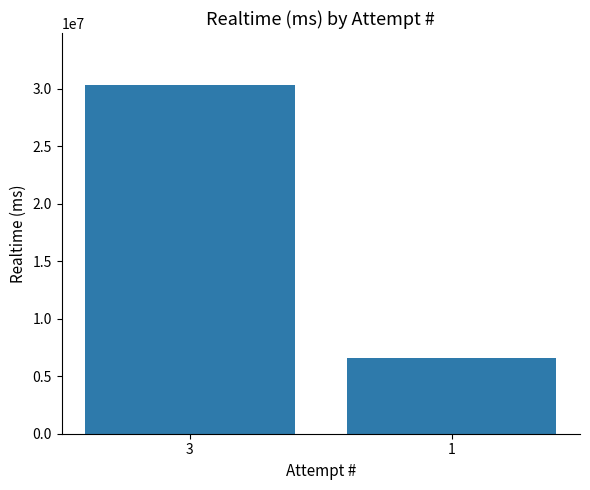

Count the values in the range 6562693 to 30309919.

2